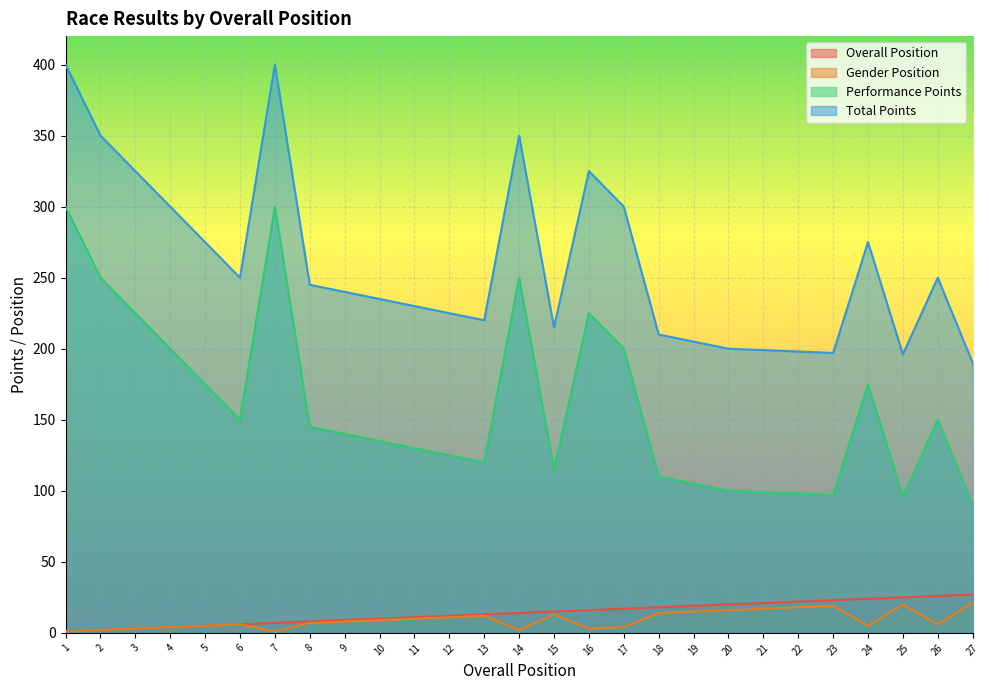

Is it true that Gender Position equals 9 at 25?

False